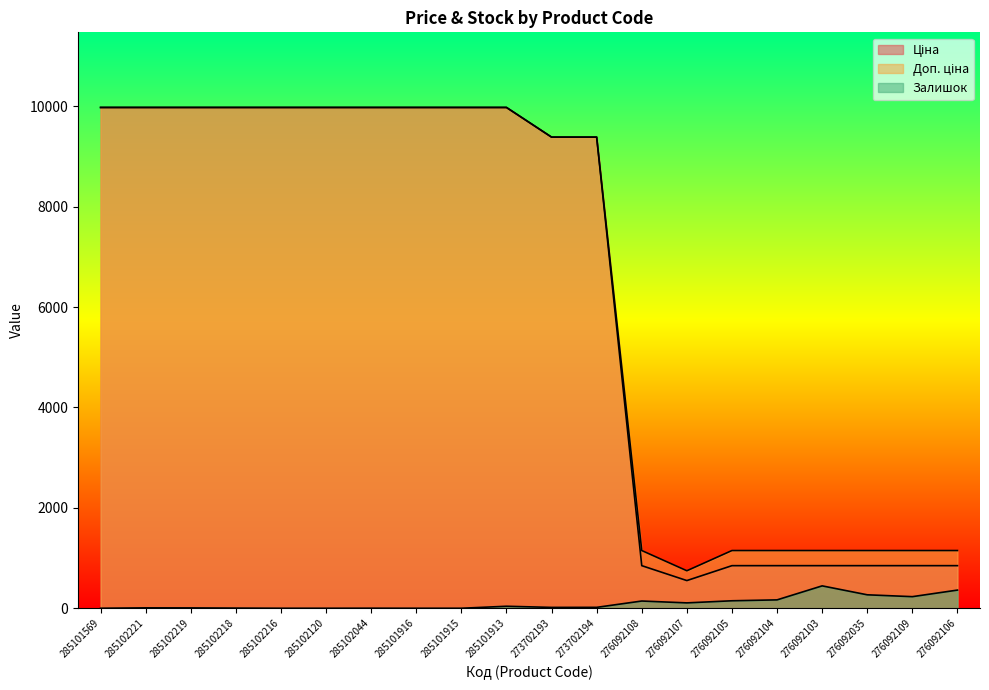

Reading left to right, what are all the values shown in this chart?

Ціна: 285101569=9975.0	285102221=9975.0	285102219=9975.0	285102218=9975.0	285102216=9975.0	285102120=9975.0	285102044=9975.0	285101916=9975.0	285101915=9975.0	285101913=9975.0	273702193=9384.0	273702194=9384.0	276092108=848.4	276092107=551.5	276092105=848.4	276092104=848.4	276092103=848.4	276092035=848.4	276092109=848.4	276092106=848.4
Доп. ціна: 285101569=9975.0	285102221=9975.0	285102219=9975.0	285102218=9975.0	285102216=9975.0	285102120=9975.0	285102044=9975.0	285101916=9975.0	285101915=9975.0	285101913=9975.0	273702193=9384.0	273702194=9384.0	276092108=1149.7	276092107=747.0	276092105=1149.7	276092104=1149.7	276092103=1149.7	276092035=1149.7	276092109=1149.7	276092106=1149.7
Залишок: 285101569=0.0	285102221=8.0	285102219=7.0	285102218=3.0	285102216=0.0	285102120=0.0	285102044=1.0	285101916=0.0	285101915=0.0	285101913=40.0	273702193=17.0	273702194=18.0	276092108=144.0	276092107=107.0	276092105=149.0	276092104=167.0	276092103=446.0	276092035=268.0	276092109=231.0	276092106=362.0